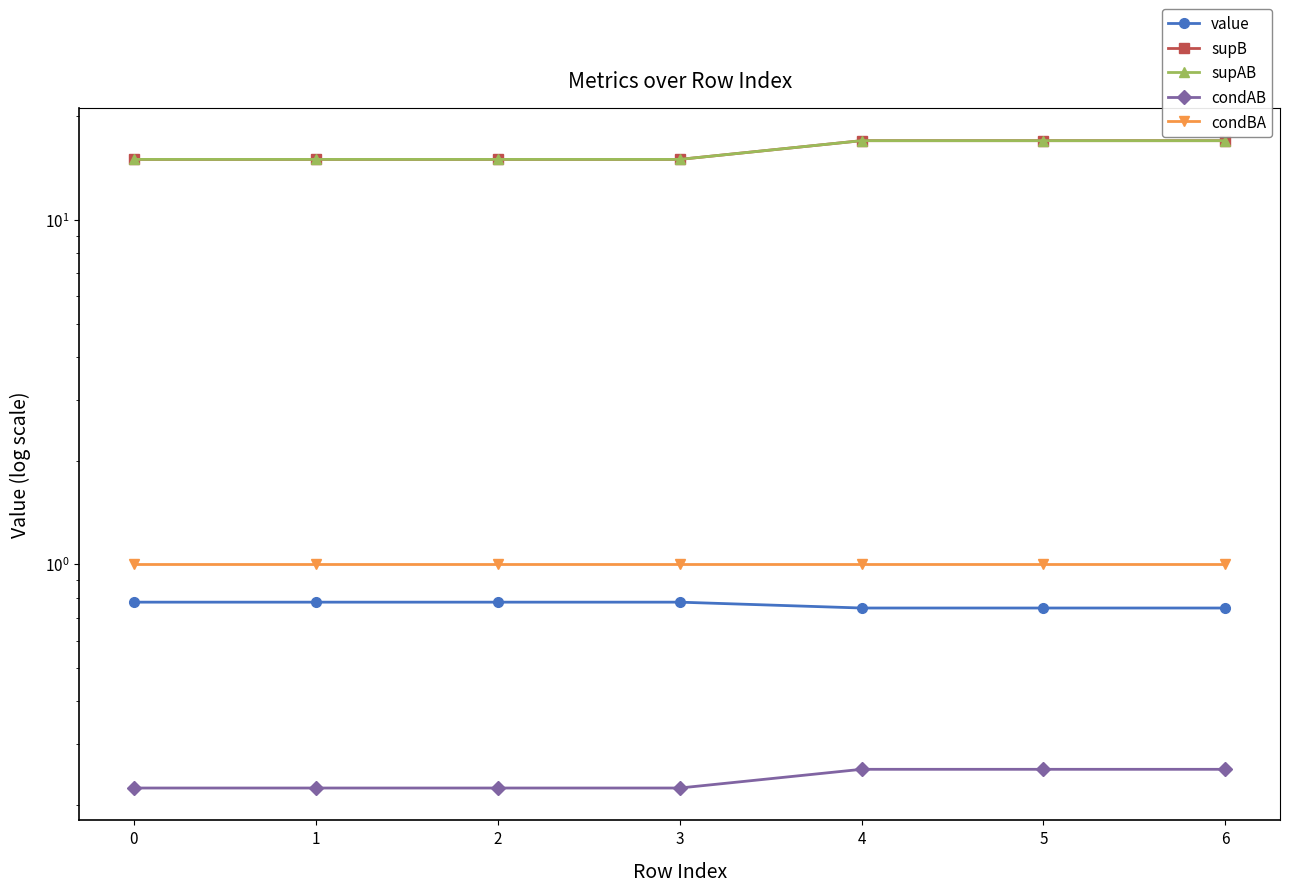

Does the chart display data point markers on the line(s)?

Yes